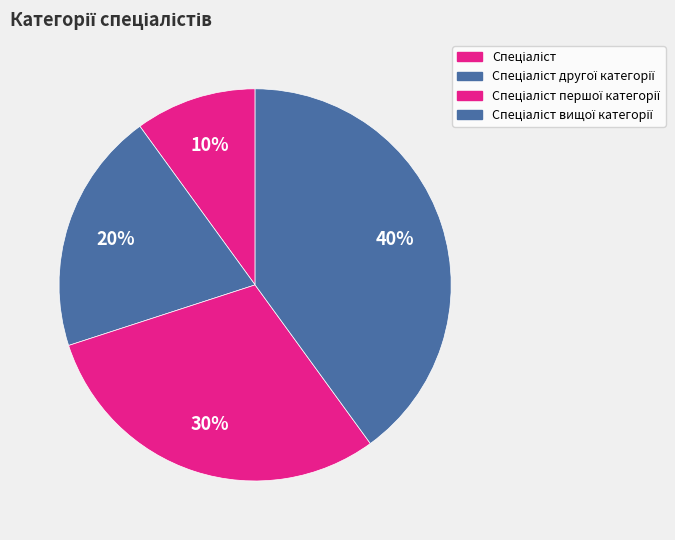

Does Спеціаліст другої категорії account for over 50% of the chart?

No